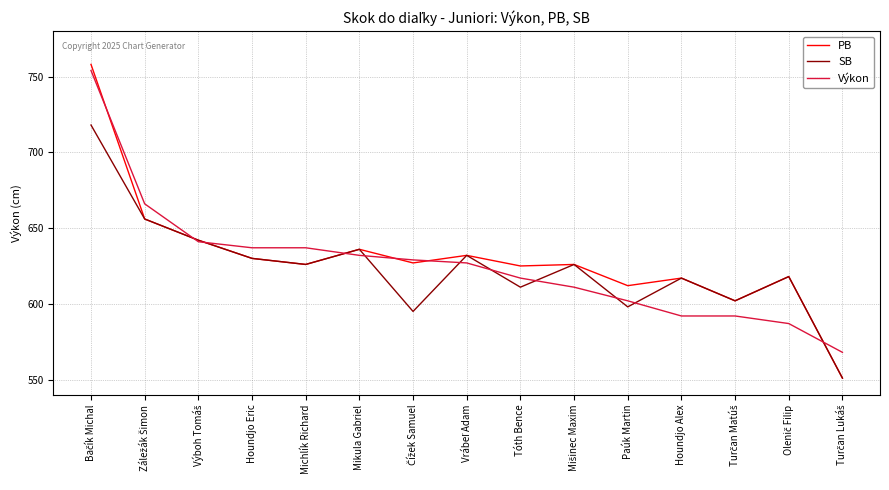

Which series has the widest spread of values?

PB